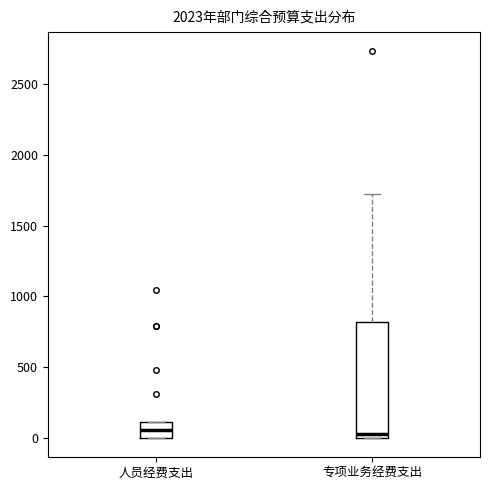

Where is the upper edge of the box for 人员经费支出 on the y-axis? The values are not printed on the chart, so give them approximately, as read against the axis.

100